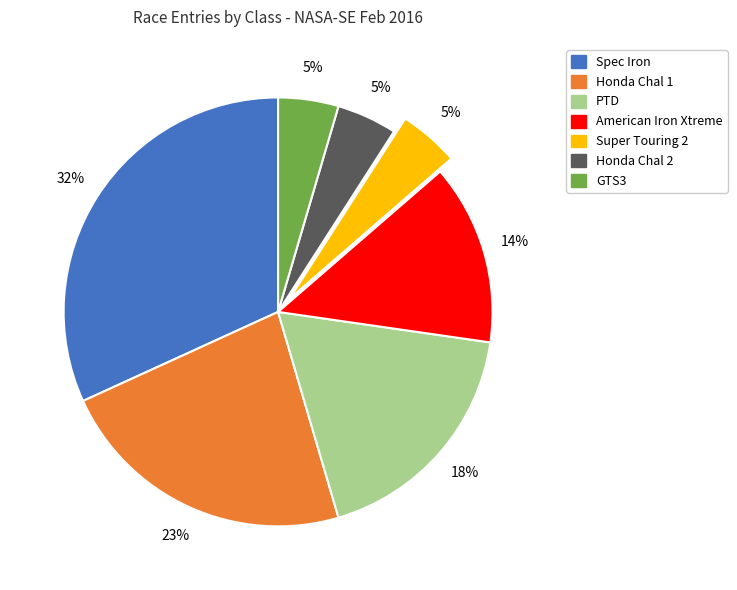

Is there any slice that represents more than half of the pie?

No